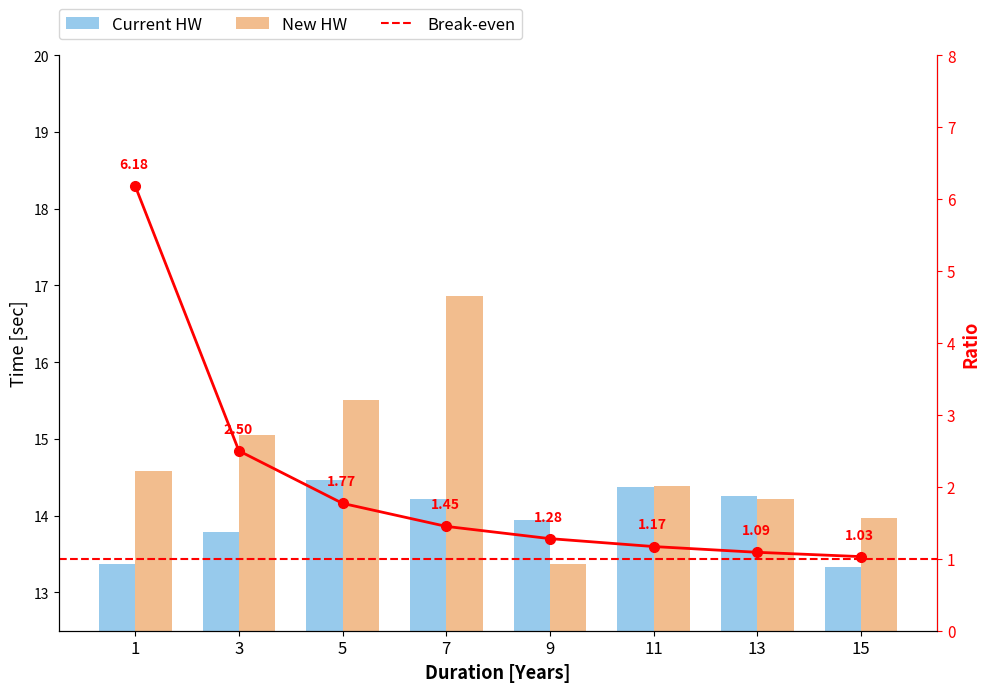

At 15, list the series in order from smallest to largest.

Current HW, New HW